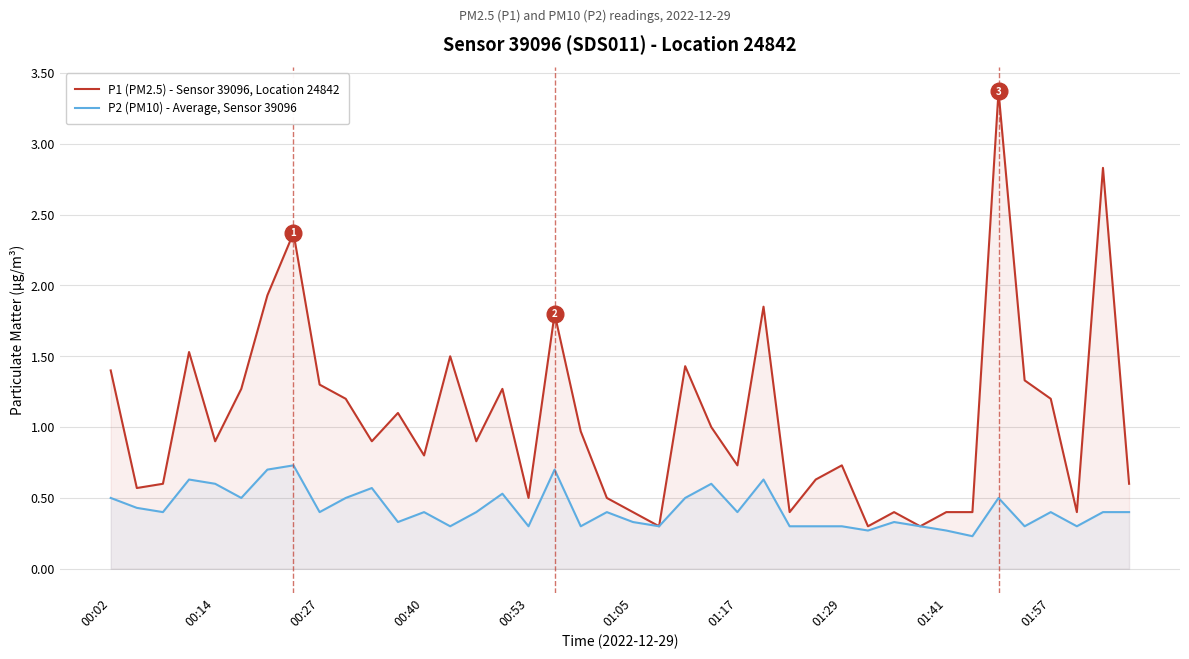

At how many categories does at least one series exceed 1?

17